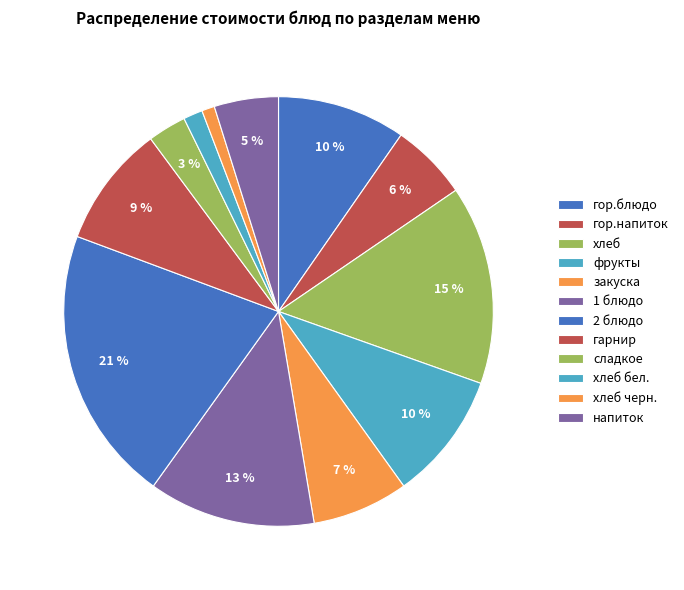

The гор.блюдо slice represents 23% of the pie. True or false?

False